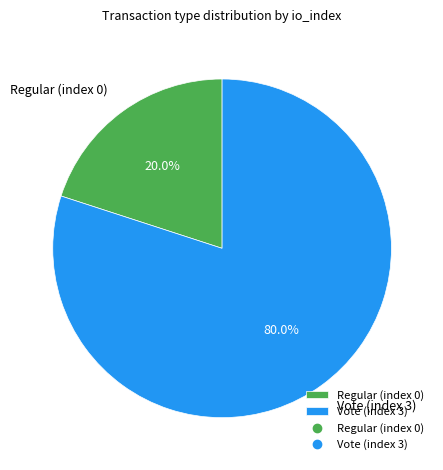

Does Vote (index 3) account for over 50% of the chart?

Yes